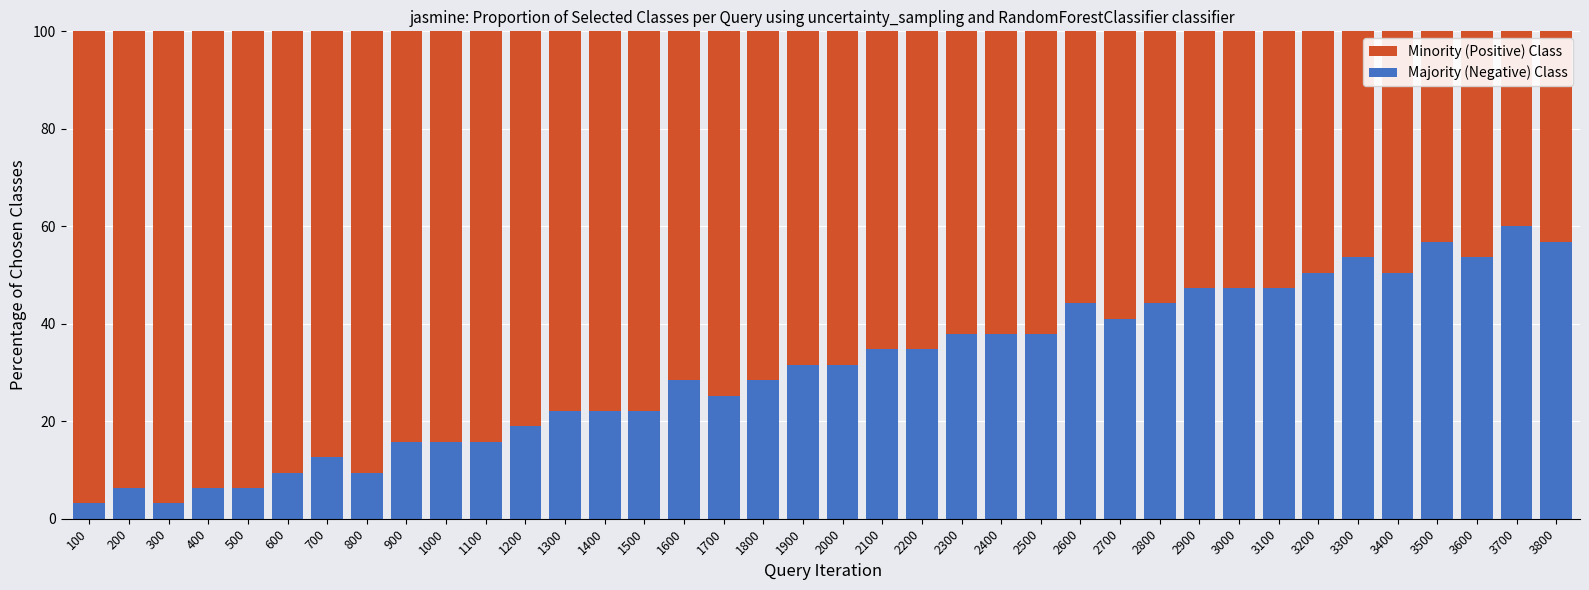

How many bars are there in each group?

2